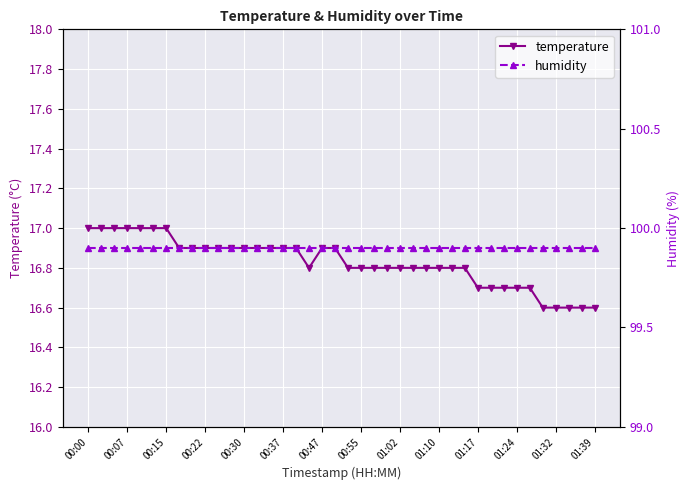

How many series are shown in this chart?

2